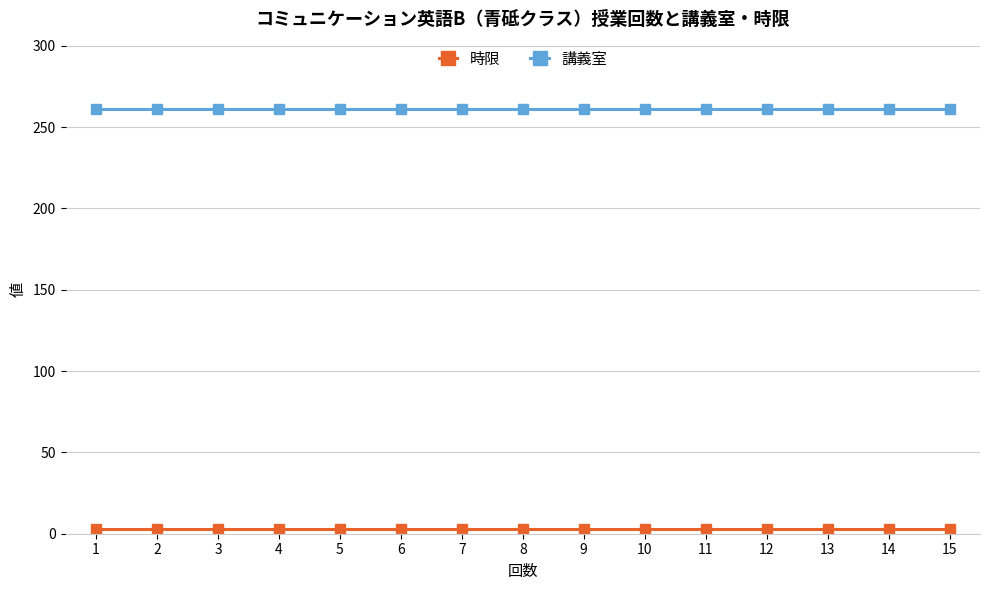

True or false: 講義室 and 時限 intersect in this chart.

False